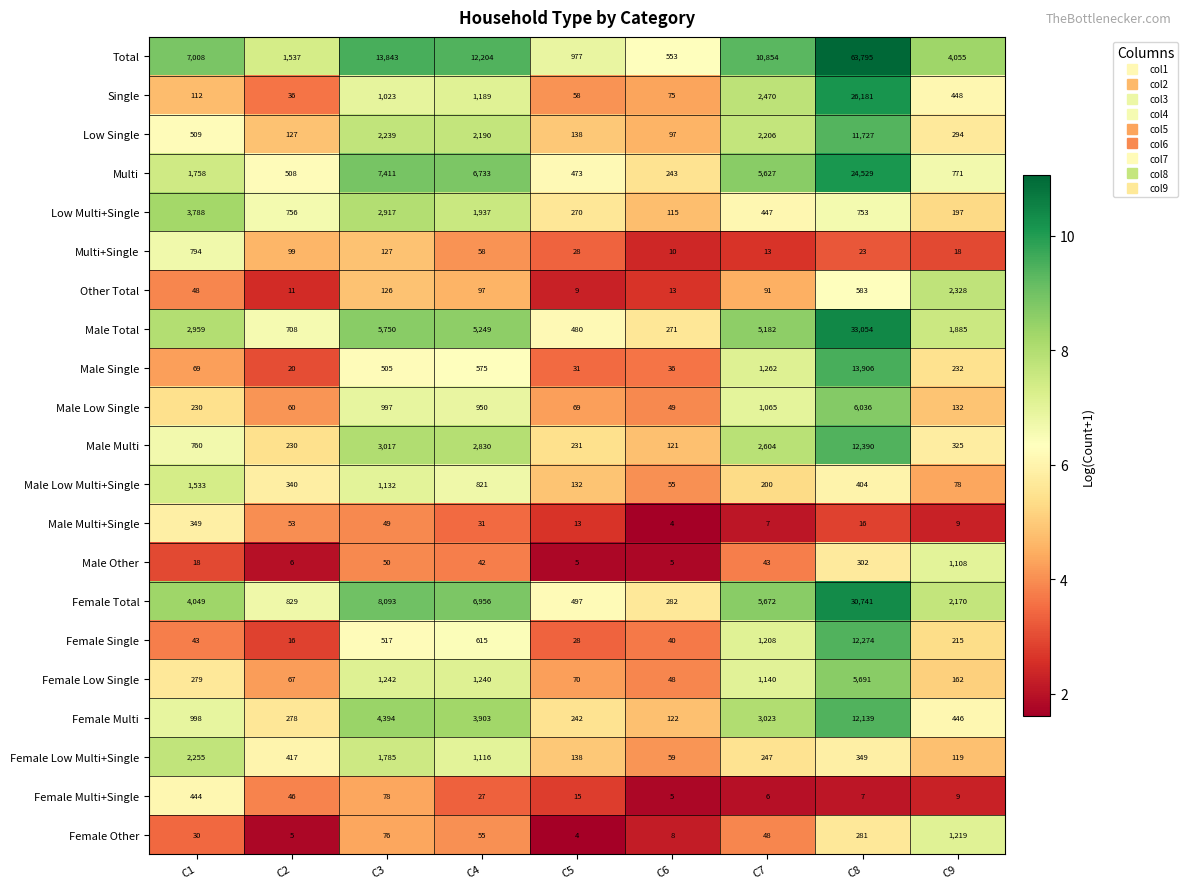

What is the total value across all series at C3?

55371